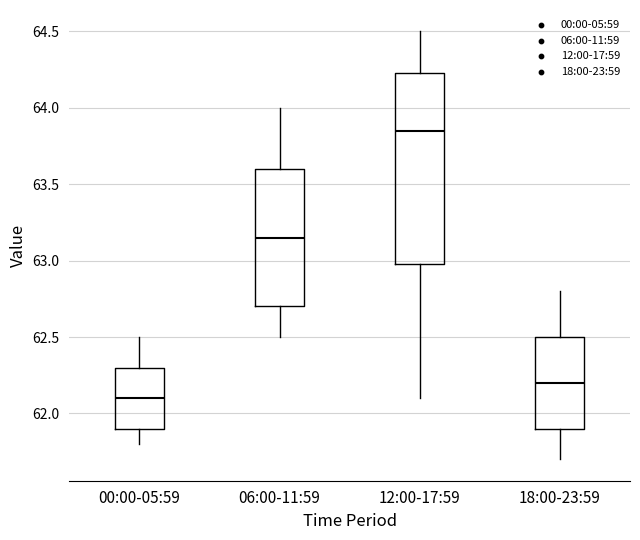

Reading left to right, transcribe this box plot: for each box, give where its median line is, the range the box spans, and where its two whiskers end, as read against the y-axis. The values are not printed on the chart, so give them approximately, as read against the axis.

00:00-05:59: median 62.10, box 61.90 to 62.30, whiskers 61.80 to 62.50
06:00-11:59: median 63.15, box 62.70 to 63.60, whiskers 62.50 to 64.00
12:00-17:59: median 63.85, box 63.00 to 64.25, whiskers 62.10 to 64.50
18:00-23:59: median 62.20, box 61.90 to 62.50, whiskers 61.70 to 62.80